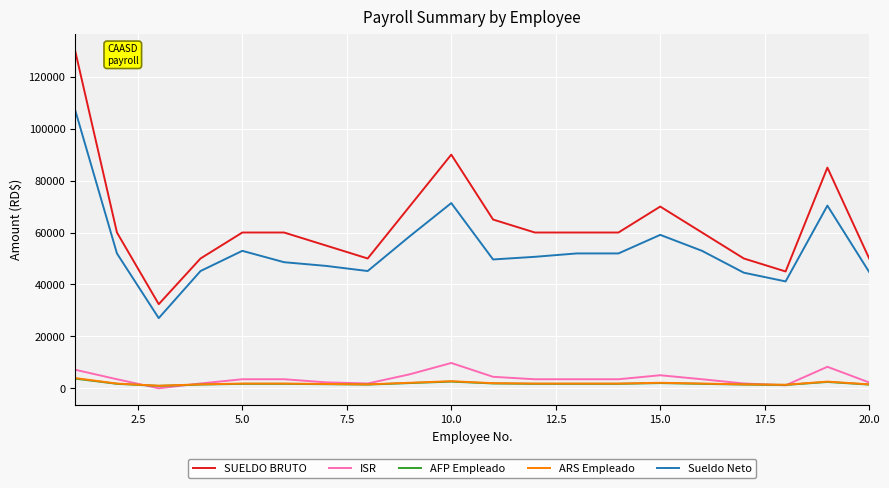

True or false: SUELDO BRUTO and Sueldo Neto cross at least once.

False